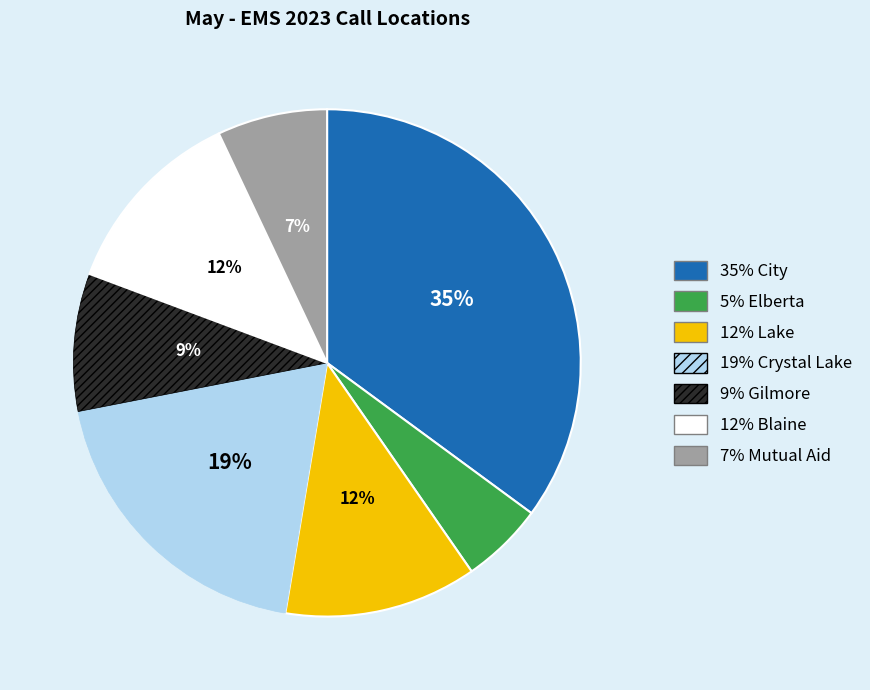

Does any single category account for the majority?

No